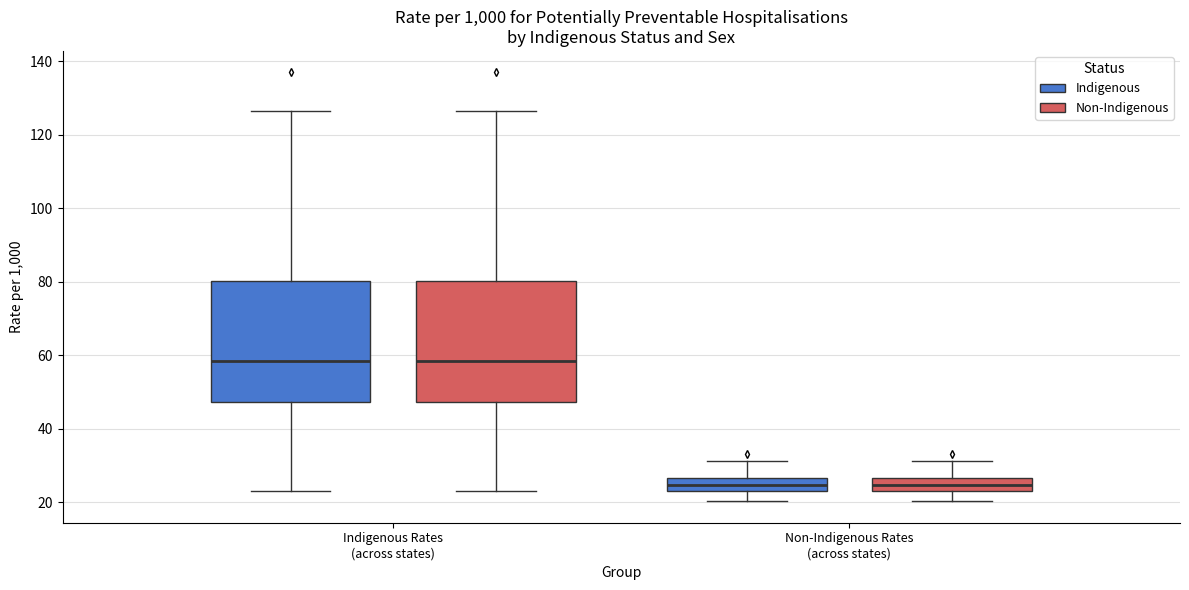

Reading left to right, transcribe this box plot: for each box, give where its median line is, the range the box spans, and where its two whiskers end, as read against the y-axis. The values are not printed on the chart, so give them approximately, as read against the axis.

Indigenous Rates (across states) (Indigenous): median 58, box 48 to 80, whiskers 24 to 126
Indigenous Rates (across states) (Non-Indigenous): median 58, box 48 to 80, whiskers 24 to 126
Non-Indigenous Rates (across states) (Indigenous): median 24, box 22 to 26, whiskers 20 to 32
Non-Indigenous Rates (across states) (Non-Indigenous): median 24, box 22 to 26, whiskers 20 to 32